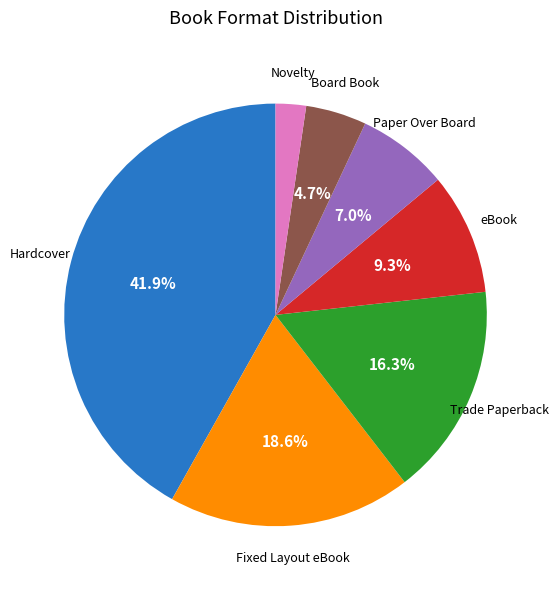

Is there any slice that represents more than half of the pie?

No